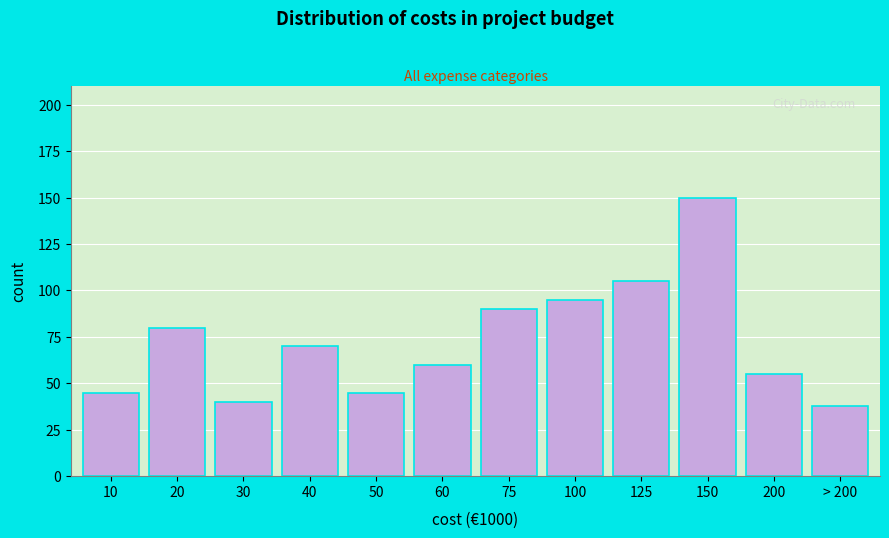

Reading left to right, extract all data points from this chart.

10=45	20=80	30=40	40=70	50=45	60=60	75=90	100=95	125=105	150=150	200=55	> 200=38